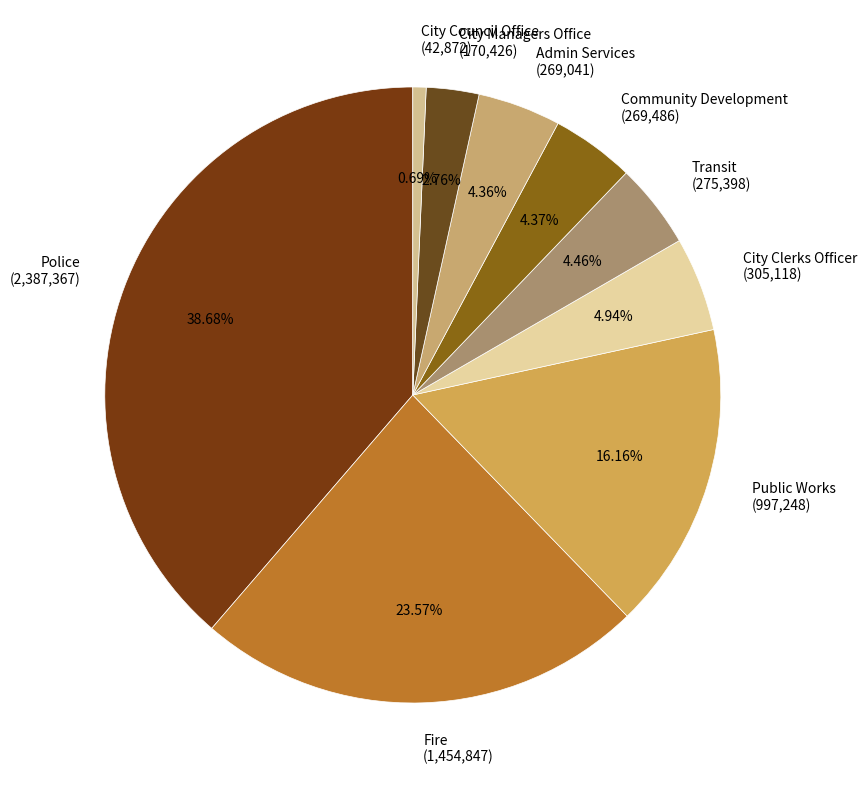

How many slices are in this pie chart?

9